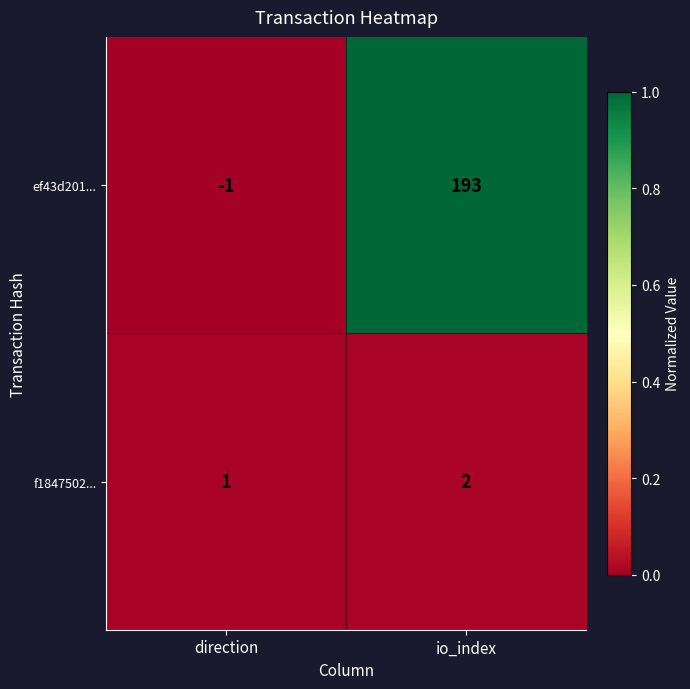

At direction, list the series in order from smallest to largest.

ef43d201..., f1847502...